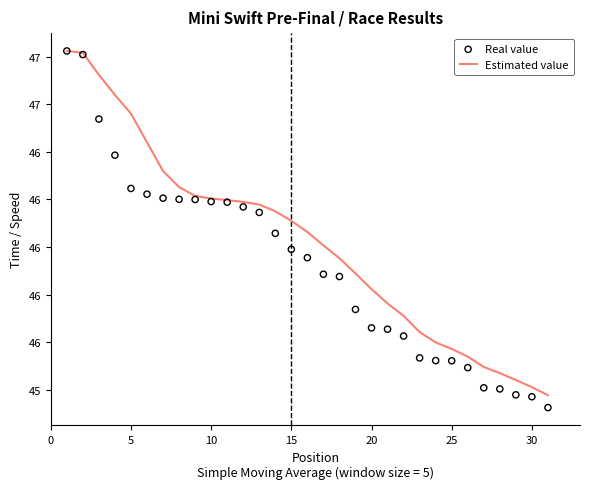

Which series reaches the maximum Y coordinate?

Estimated value